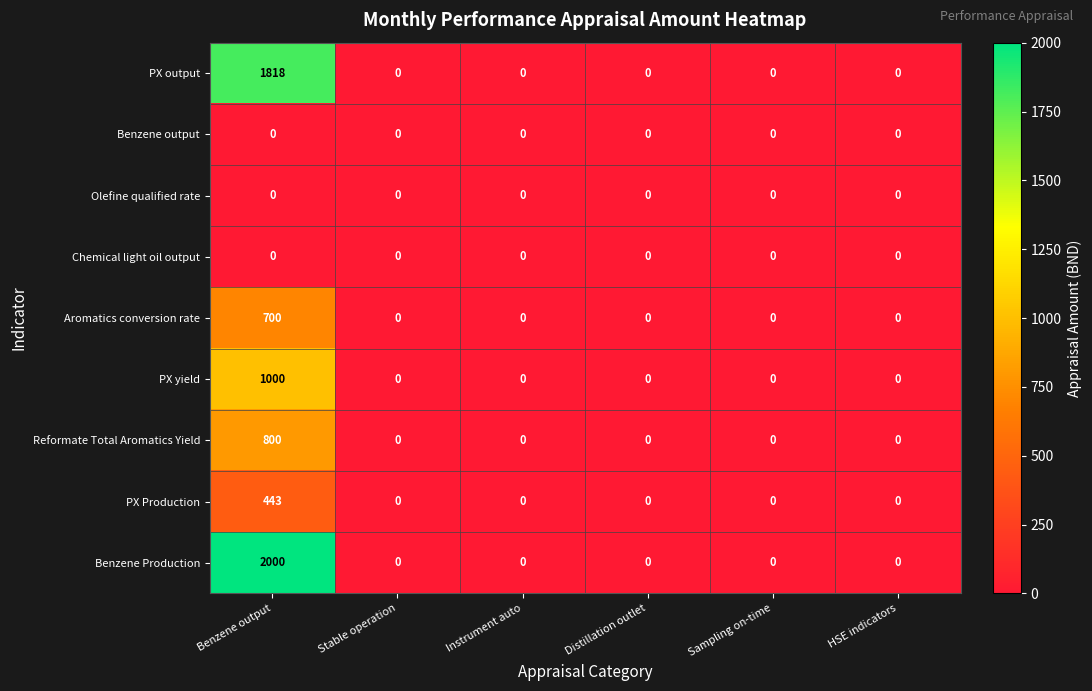

What is the difference between the highest and lowest values at Benzene output?

2000